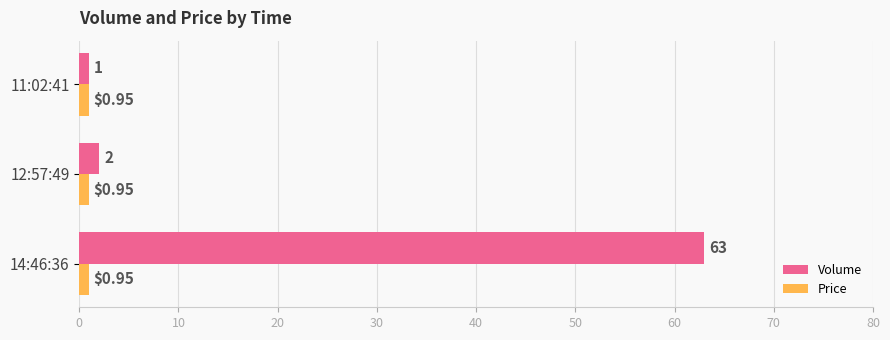

Between 12:57:49 and 11:02:41, which series saw the biggest shift?

Volume